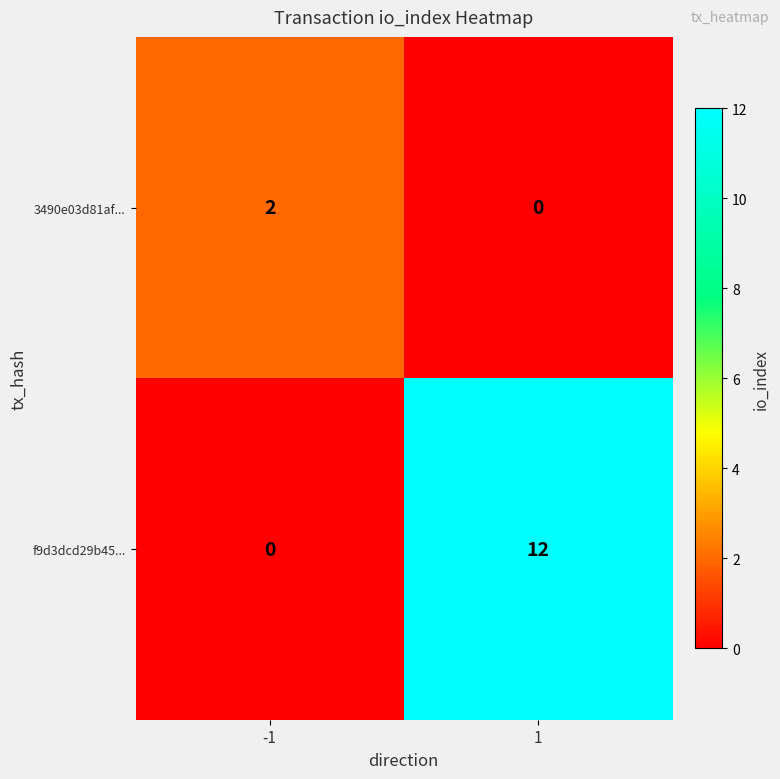

The value of f9d3dcd29b45... at 1 is 12. True or false?

True